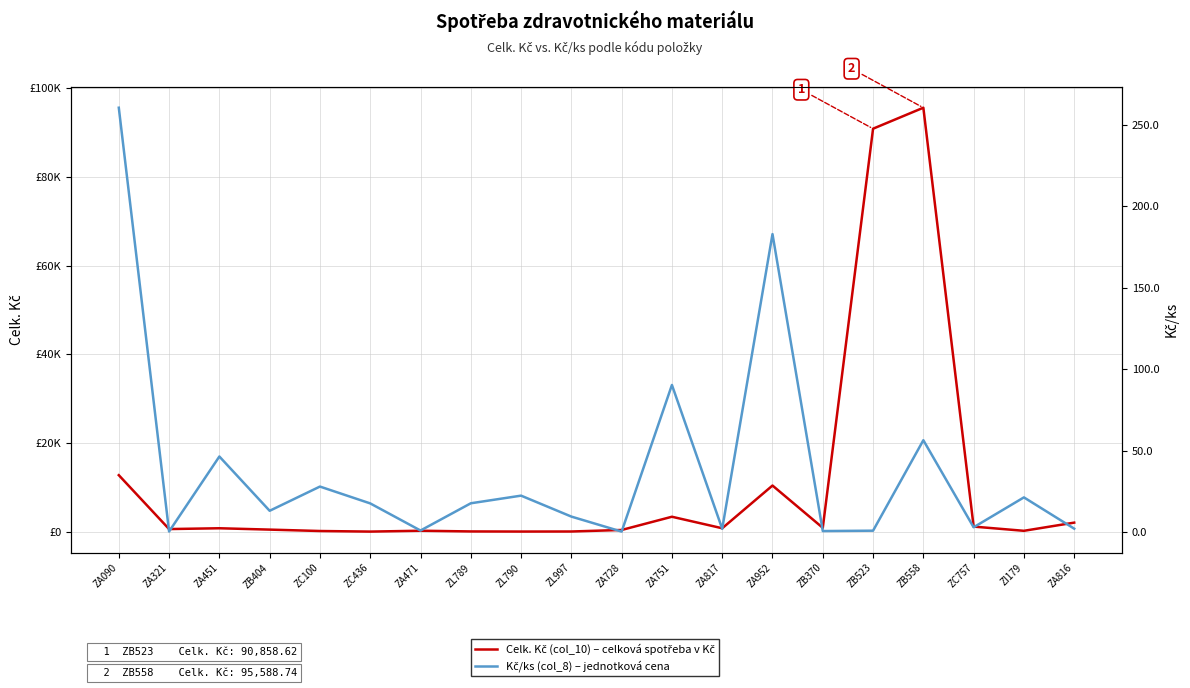

True or false: Kč/ks (col_8) and Celk. Kč (col_10) cross at least once.

False